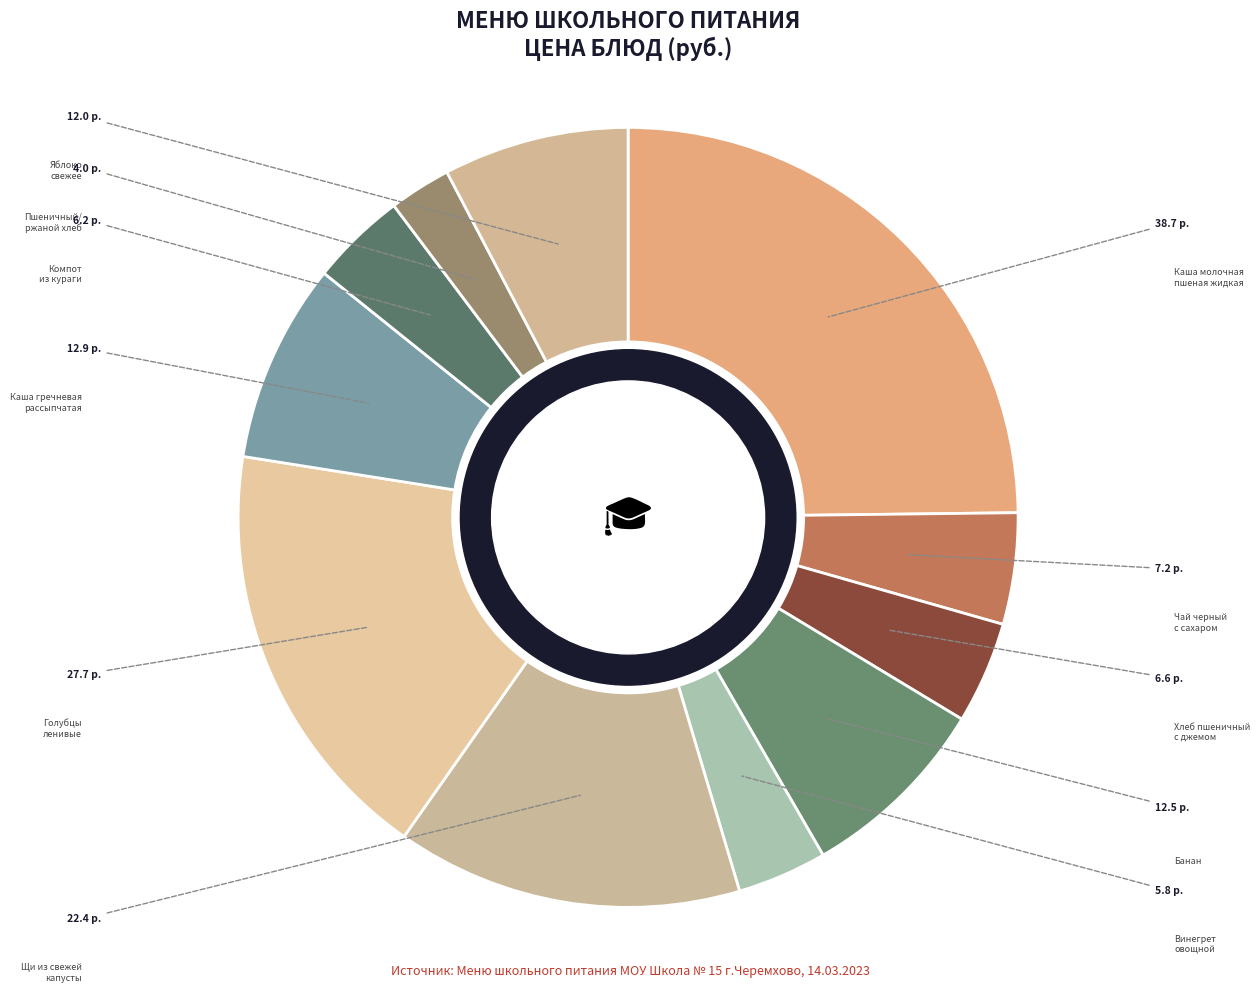

Is there any slice that represents more than half of the pie?

No